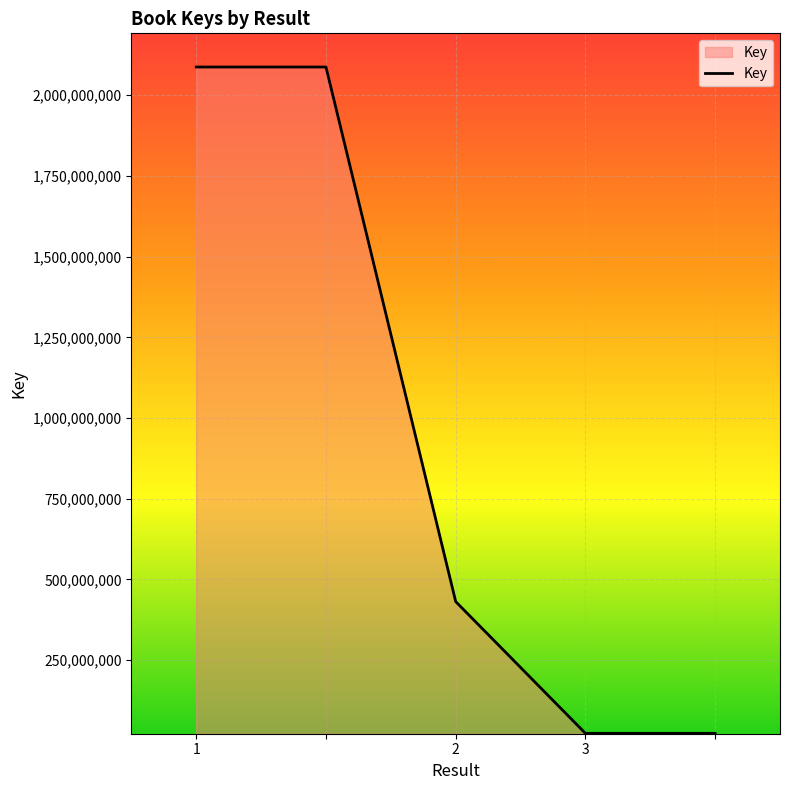

True or false: there are more than 1 points higher than both neighbors.

False